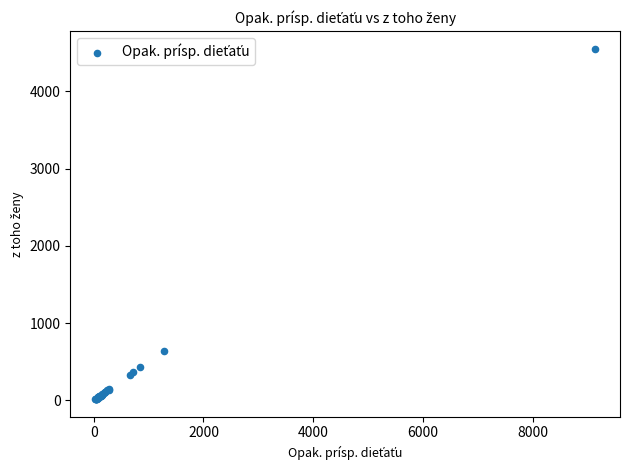

What Y value in the scatter plot is closest to 2285?

641